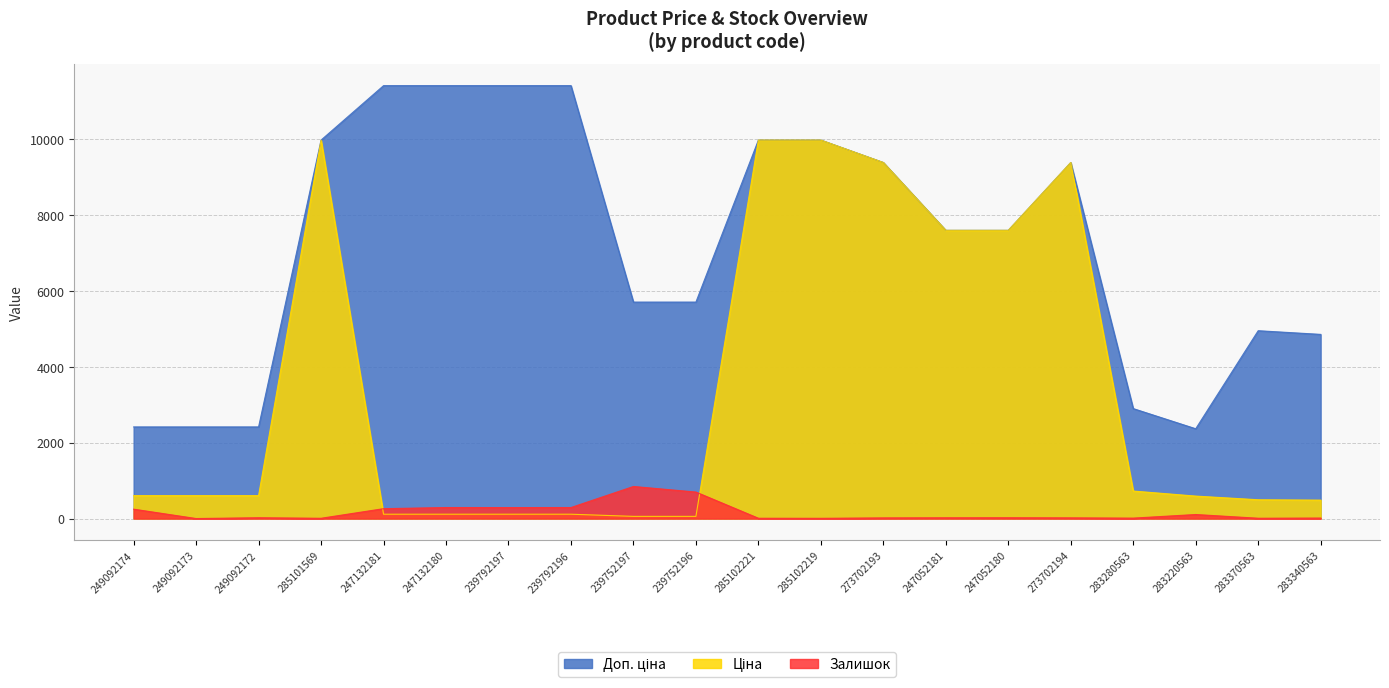

True or false: Ціна has more than 1 points higher than both neighbors.

True